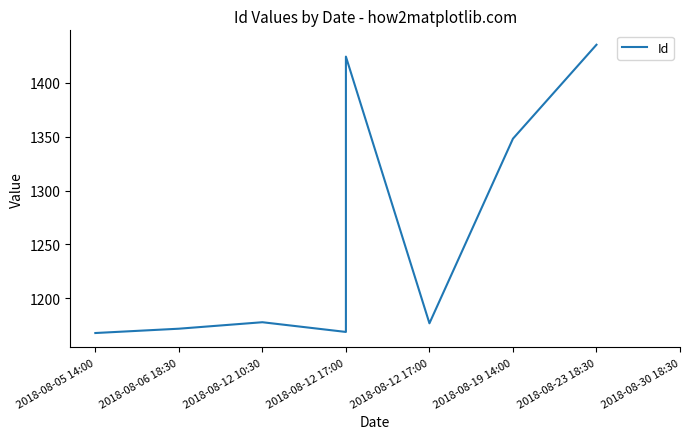

What is the sum of the values at 2018-08-06 18:30 and 2018-08-23 18:30?

2607